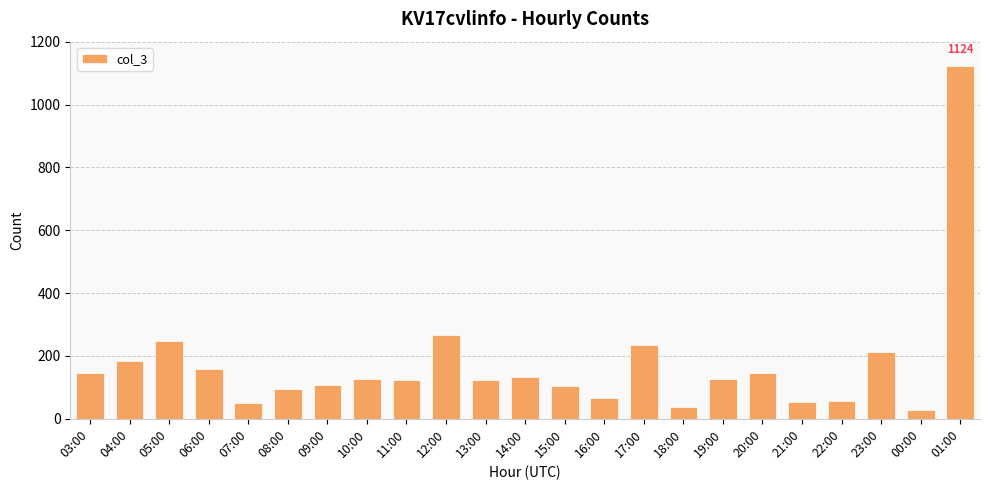

What is the difference between the maximum and minimum values?

1096